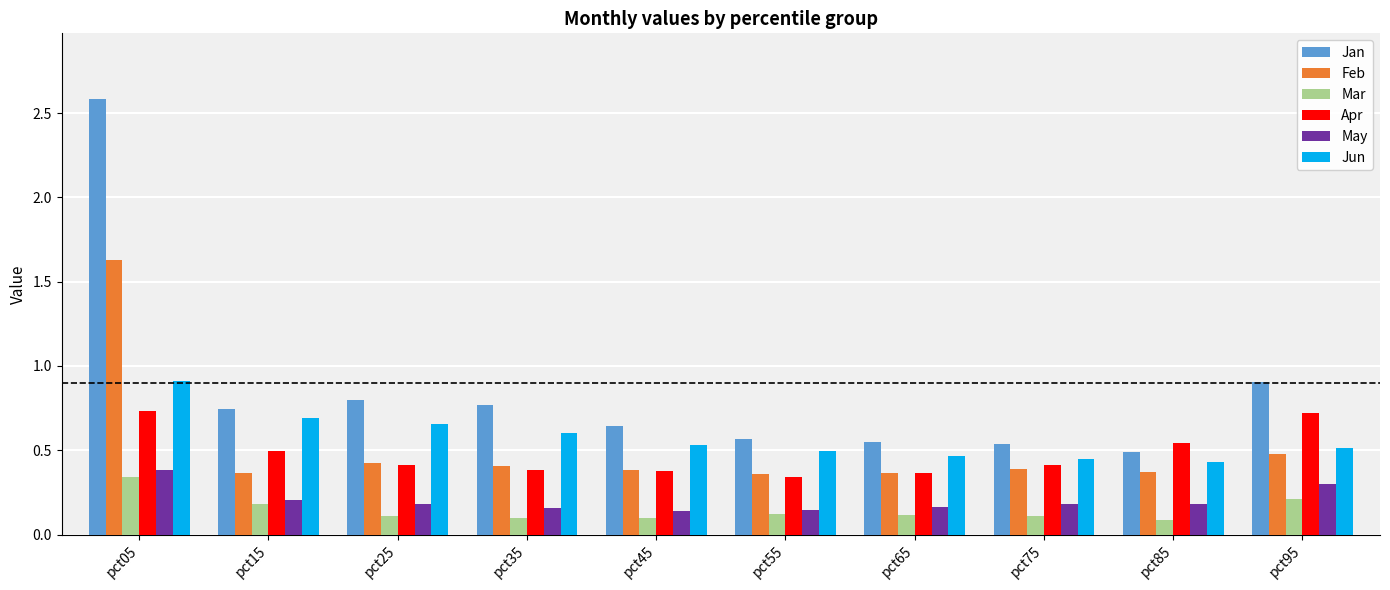

Rank the series by their maximum value, from highest to lowest.

Jan, Feb, Jun, Apr, May, Mar